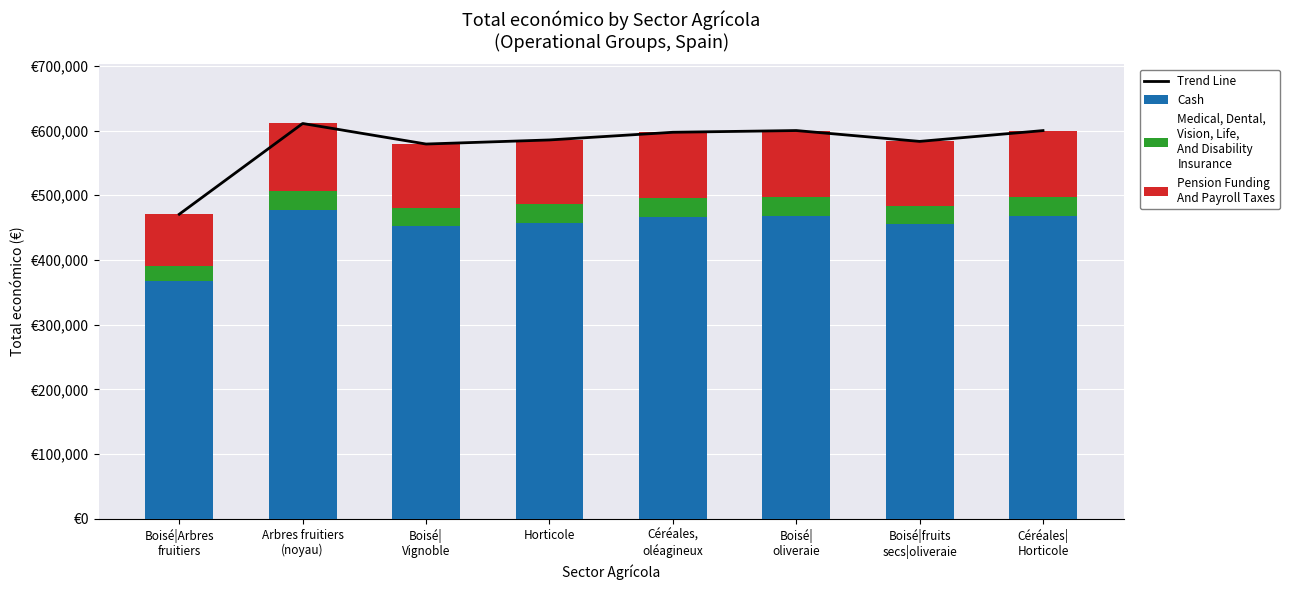

What is the difference between the maximum and minimum values in the Cash series?

109366.9